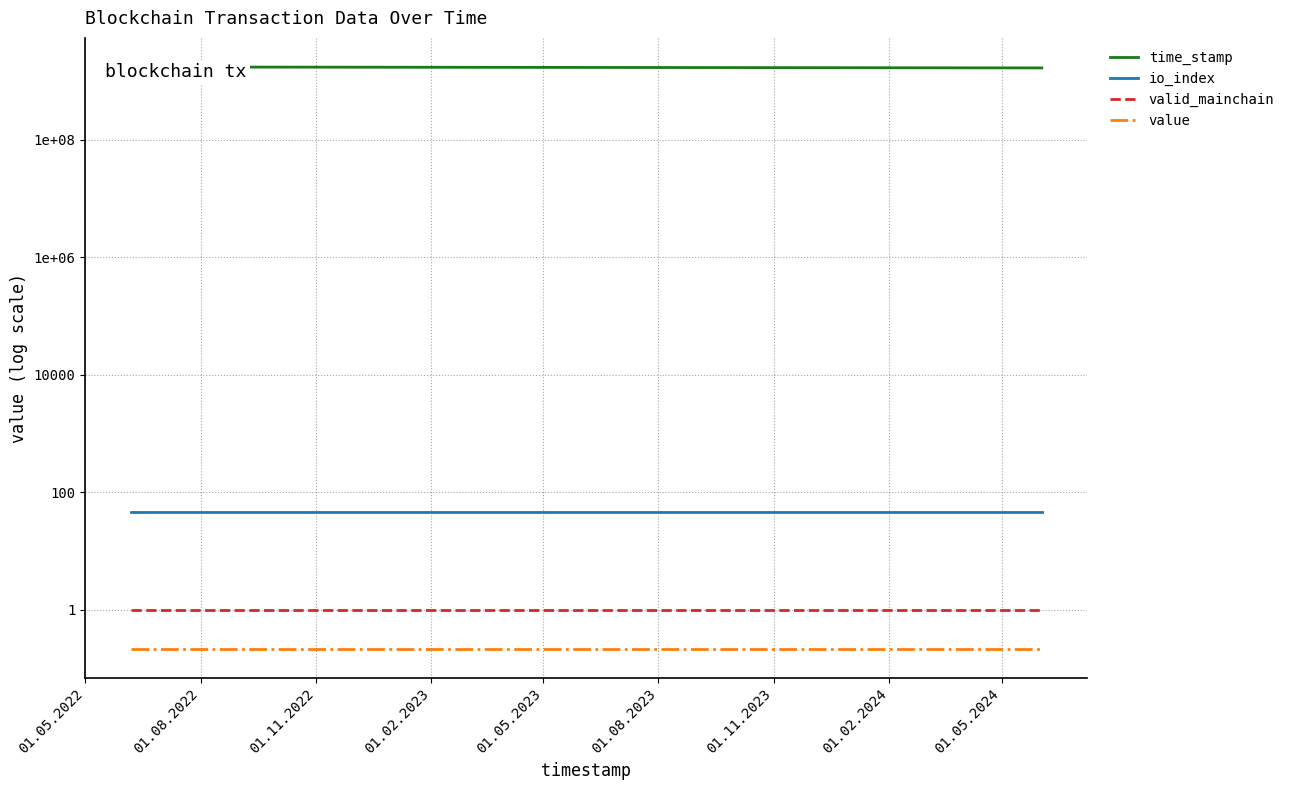

Which series has the largest range (max minus min)?

time_stamp